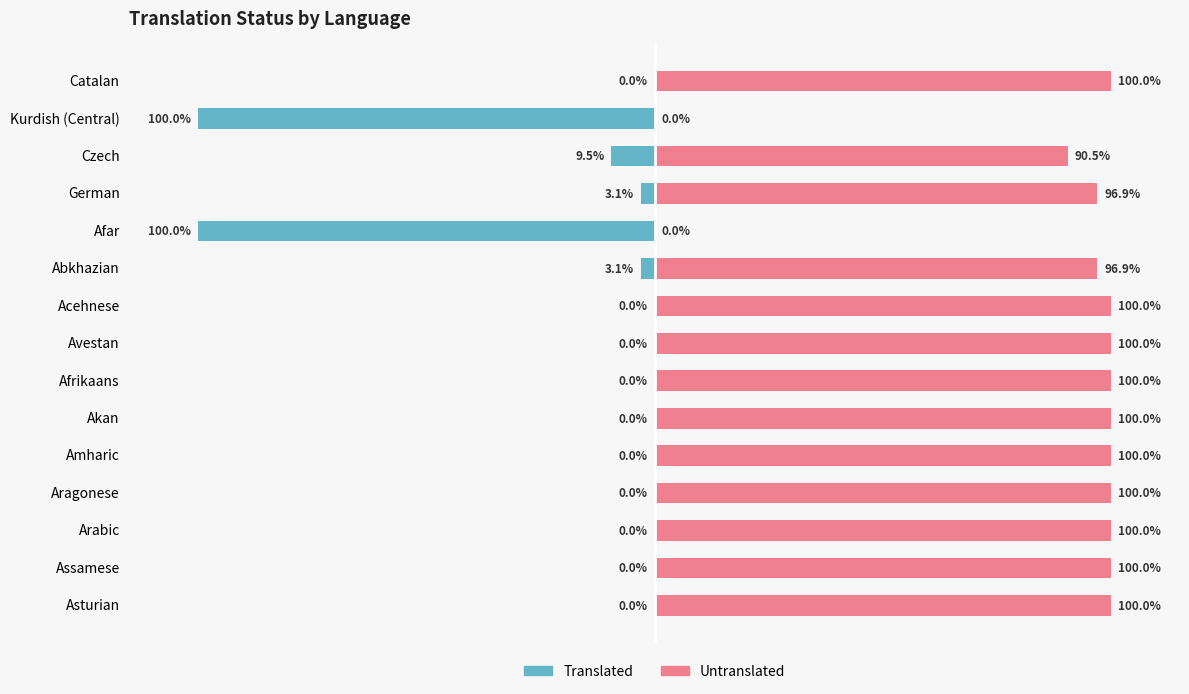

Reading left to right, transcribe all the data shown in this chart.

Untranslated: 100.0	0.0	90.5	96.9	0.0	96.9	100.0	100.0	100.0	100.0	100.0	100.0	100.0	100.0	100.0
Translated: 0.0	-100.0	-9.5	-3.1	-100.0	-3.1	0.0	0.0	0.0	0.0	0.0	0.0	0.0	0.0	0.0